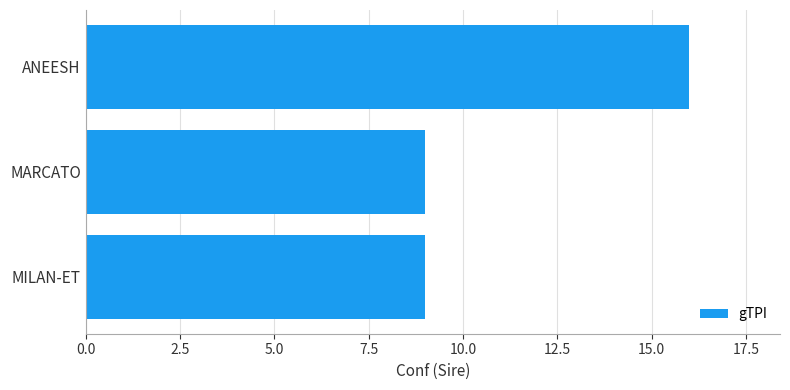

Are the bars horizontal?

Yes